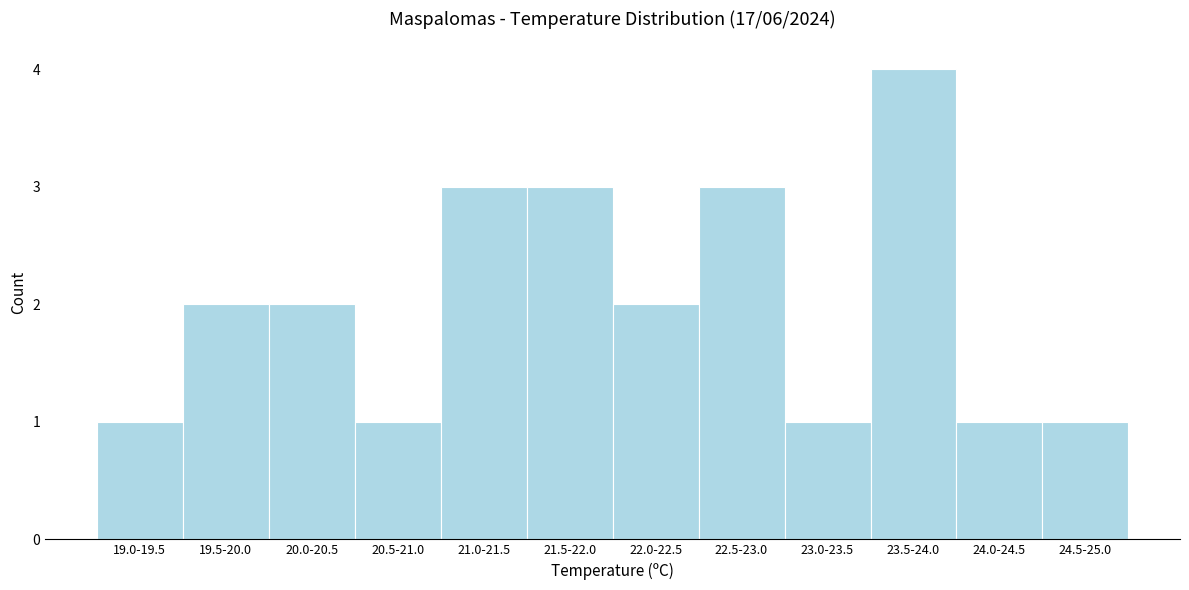

Reading left to right, extract all data points from this chart.

1	2	2	1	3	3	2	3	1	4	1	1